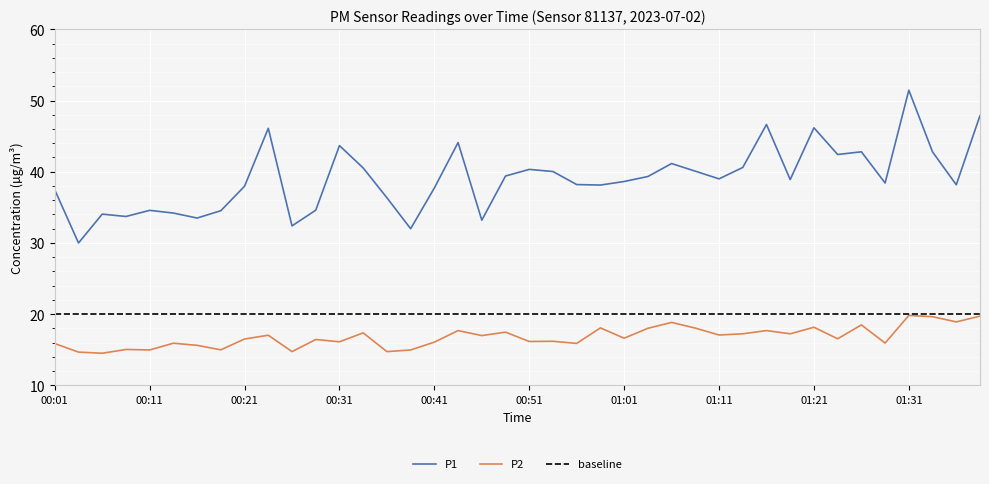

List the series in order of their peak value, lowest first.

P2, P1